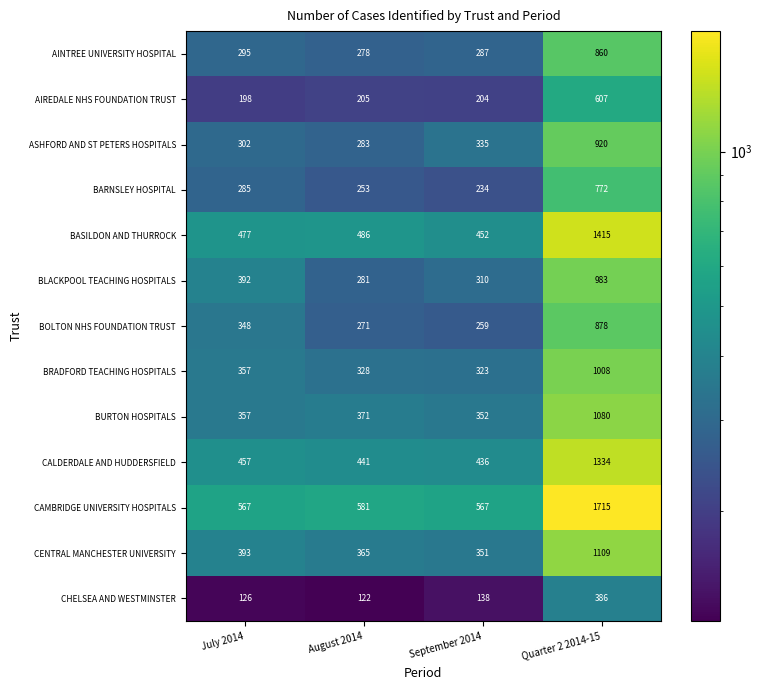

What is the spread (max minus min) of values at July 2014?

441